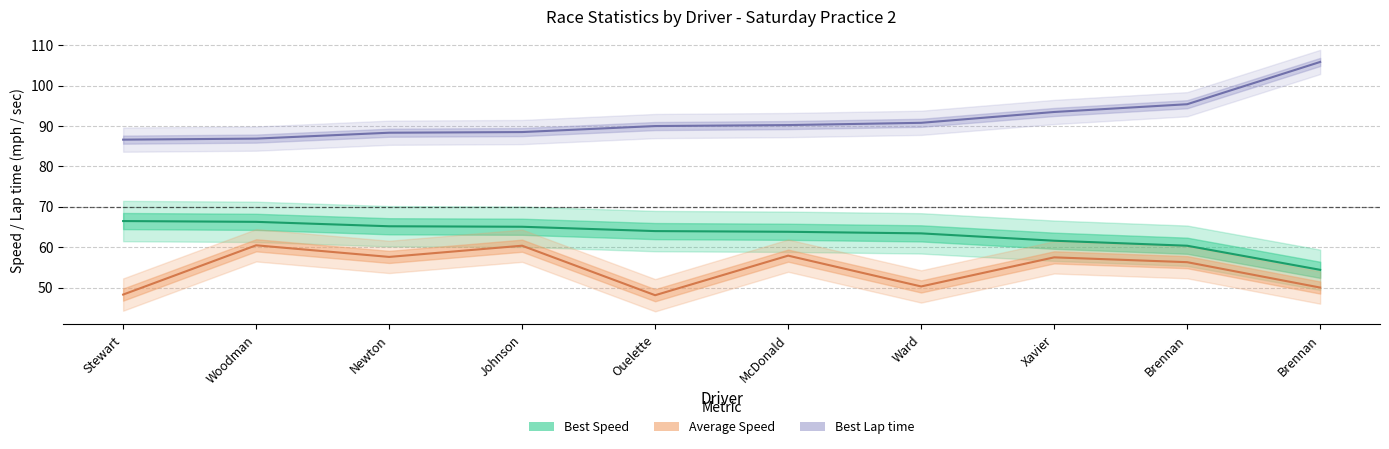

How many lines are shown in the chart?

3